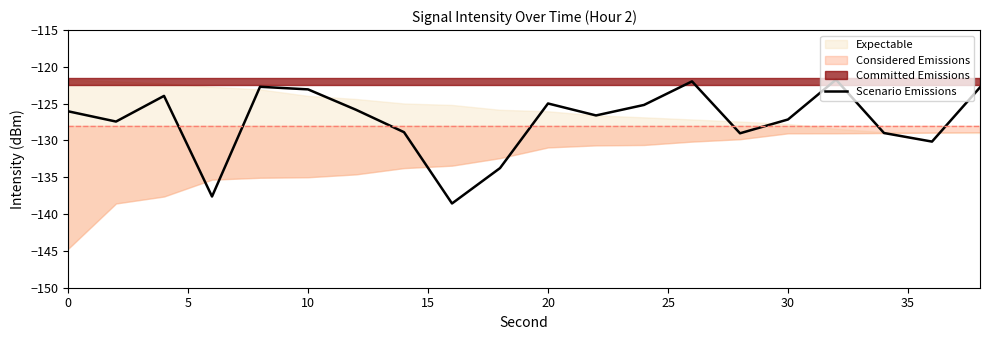

What is the approximate value at 35?

-128.9